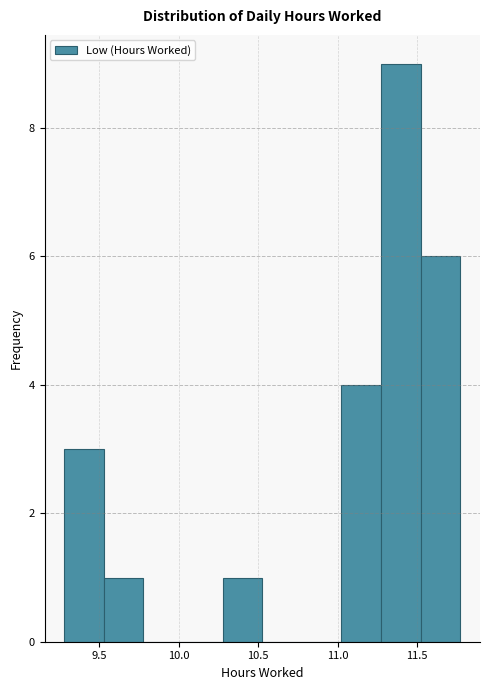

Which range on the x-axis has the tallest bar?

11.25 to 11.50